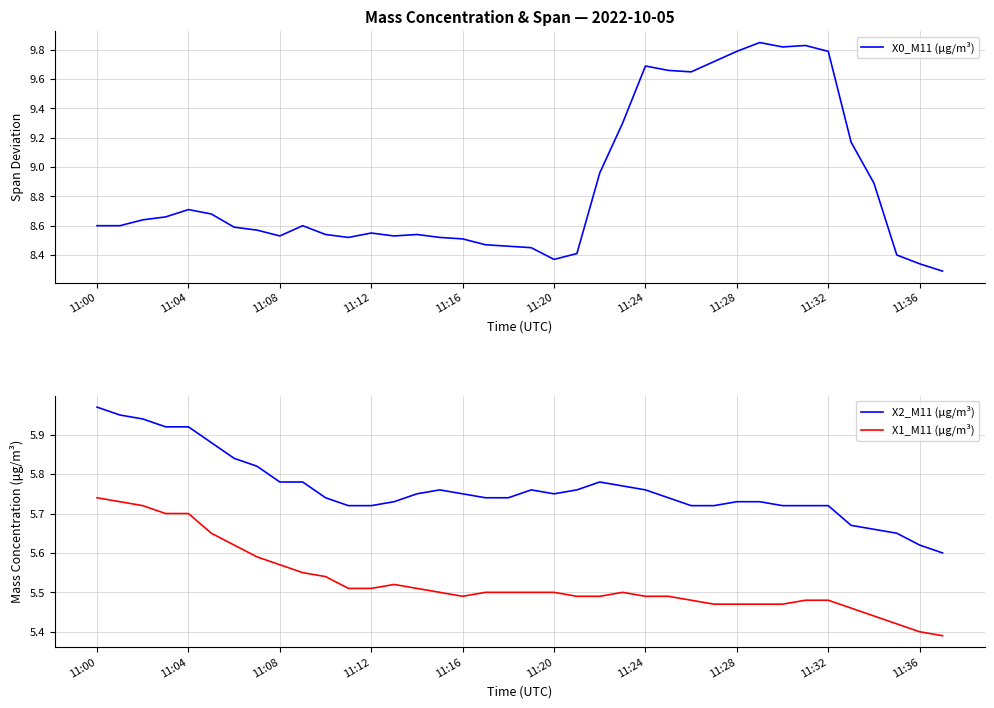

How many series are shown in this chart?

3